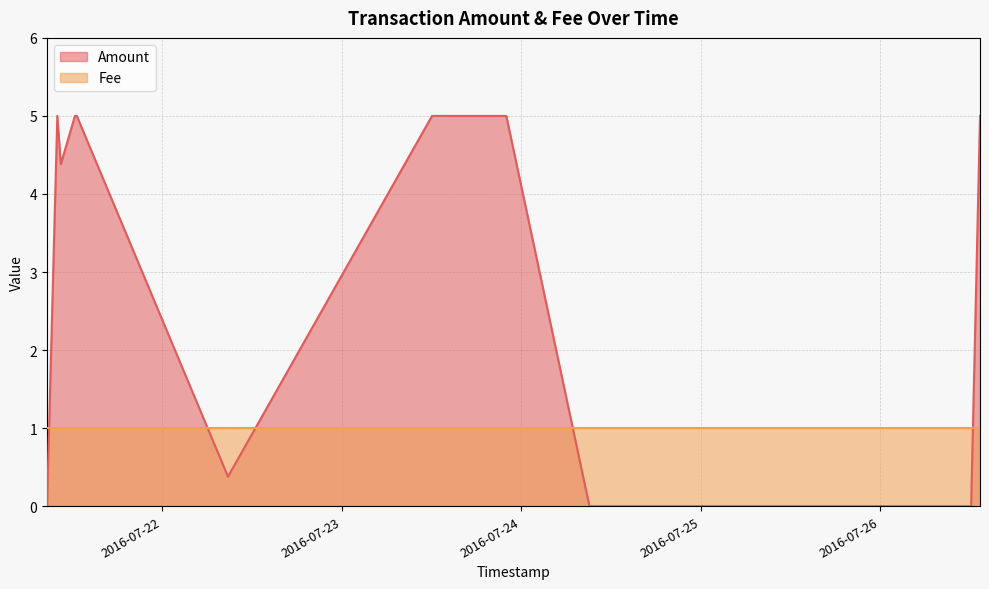

List the labels in order of value, largest first.

2016-07-21 09:59:37, 2016-07-21 12:20:53, 2016-07-21 12:35:47, 2016-07-23 12:05:26, 2016-07-23 22:01:28, 2016-07-26 13:21:41, 2016-07-21 10:27:53, 2016-07-22 08:48:35, 2016-07-21 08:37:09, 2016-07-24 09:08:16, 2016-07-25 11:13:09, 2016-07-25 14:04:13, 2016-07-26 12:10:28